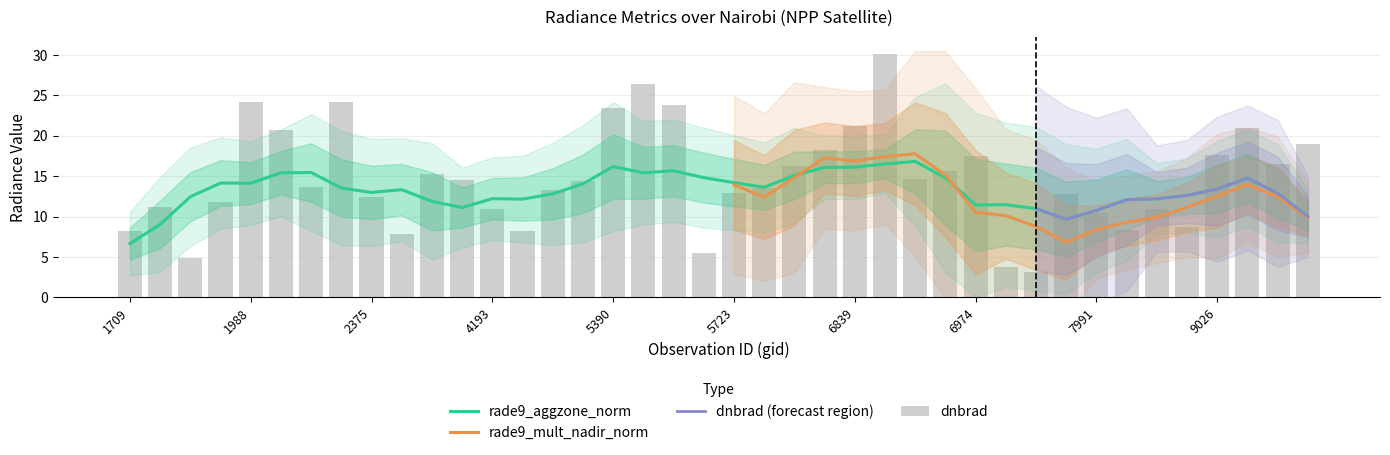

What is the lowest value of the dnbrad series?

3.2